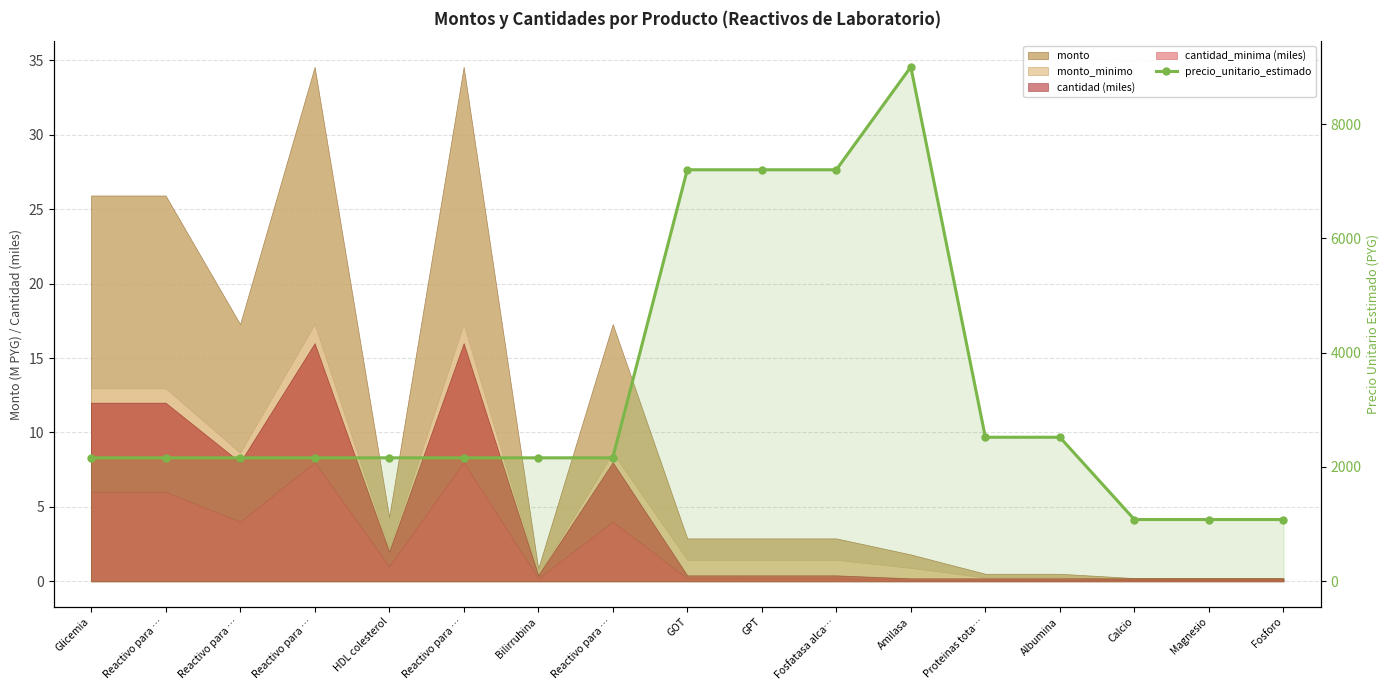

Reading left to right, transcribe all the data shown in this chart.

Glicemia=2160	Reactivo para …=2160	Reactivo para …=2160	Reactivo para …=2160	HDL colesterol=2160	Reactivo para …=2160	Bilirrubina=2160	Reactivo para …=2160	GOT=7200	GPT=7200	Fosfatasa alca…=7200	Amilasa=9000	Proteinas tota…=2520	Albumina=2520	Calcio=1080	Magnesio=1080	Fosforo=1080